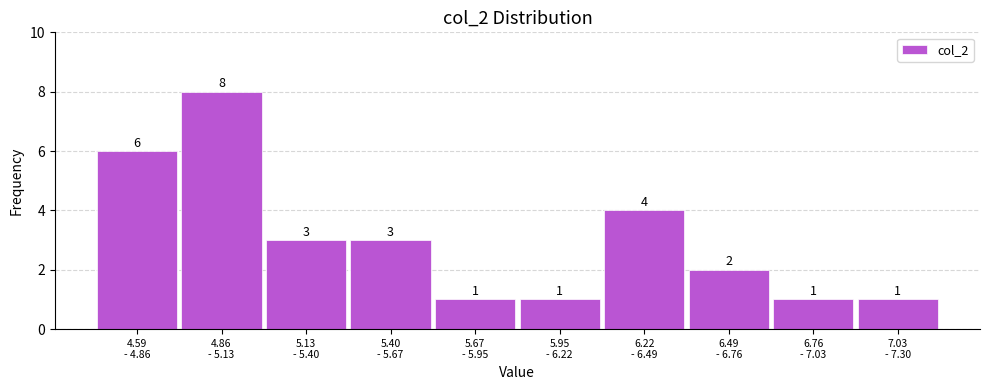

Reading left to right, transcribe all the data shown in this chart.

6	8	3	3	1	1	4	2	1	1